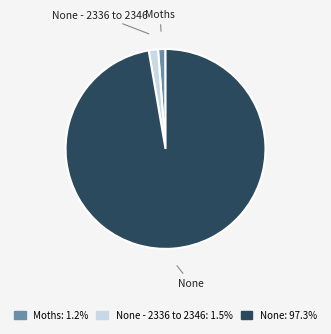

Does any single category account for the majority?

Yes